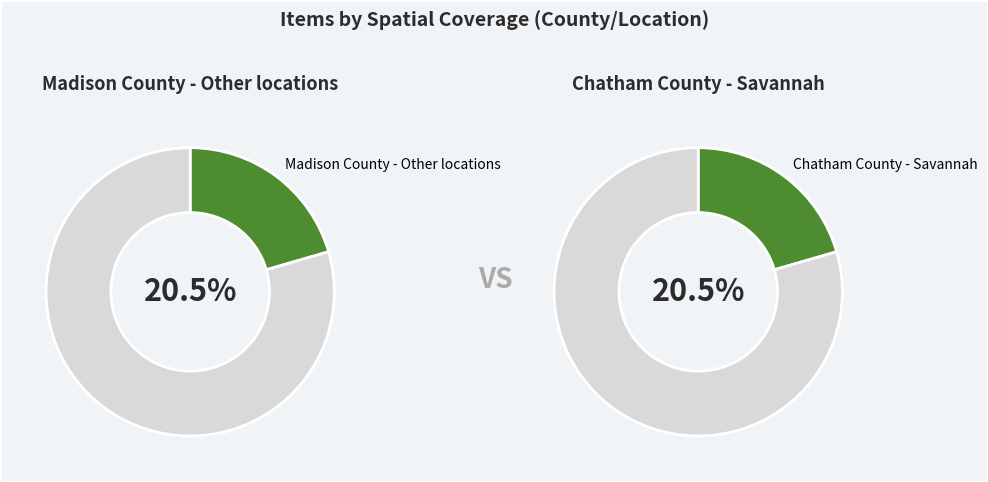

To the nearest percent, what portion does Chatham County - Savannah represent?

21%